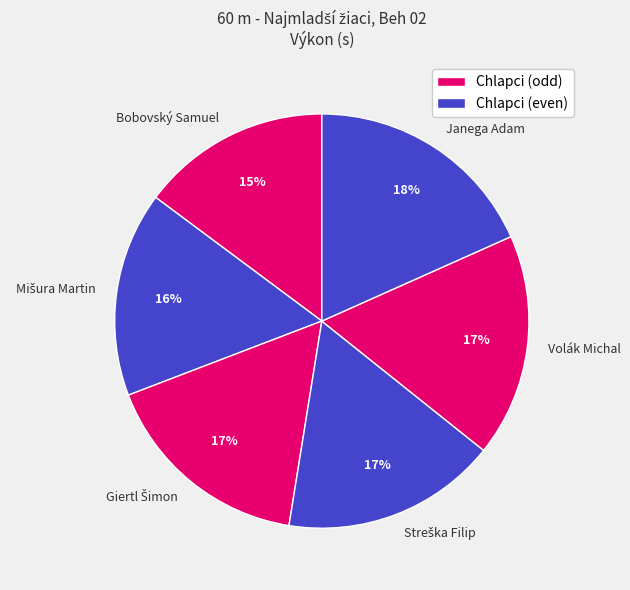

What percentage is the Volák Michal slice, to the nearest percent?

17%